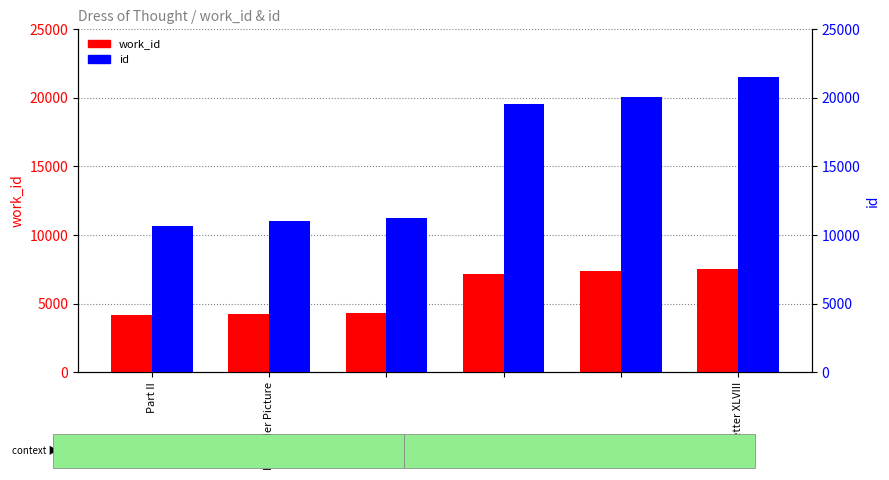

What is the label of the 6th bar from the right?

Part II